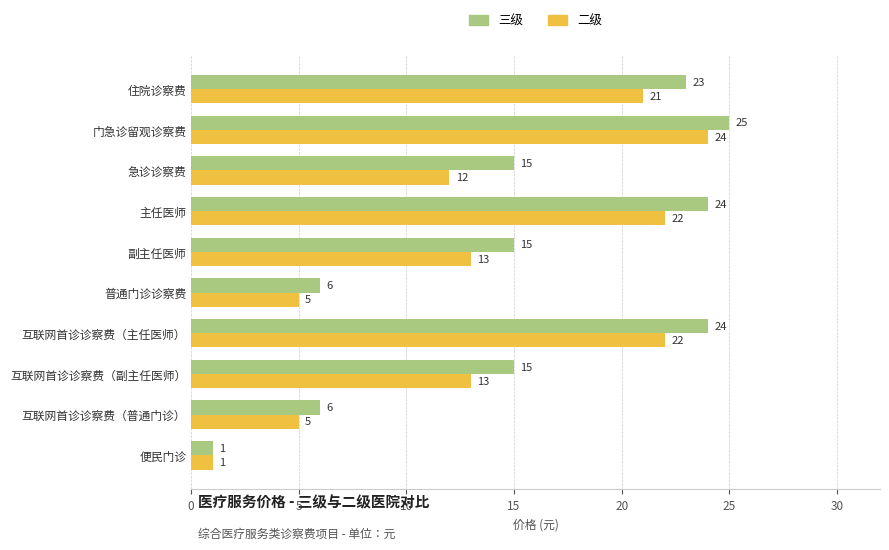

Rank the series by their maximum value, from highest to lowest.

三级, 二级